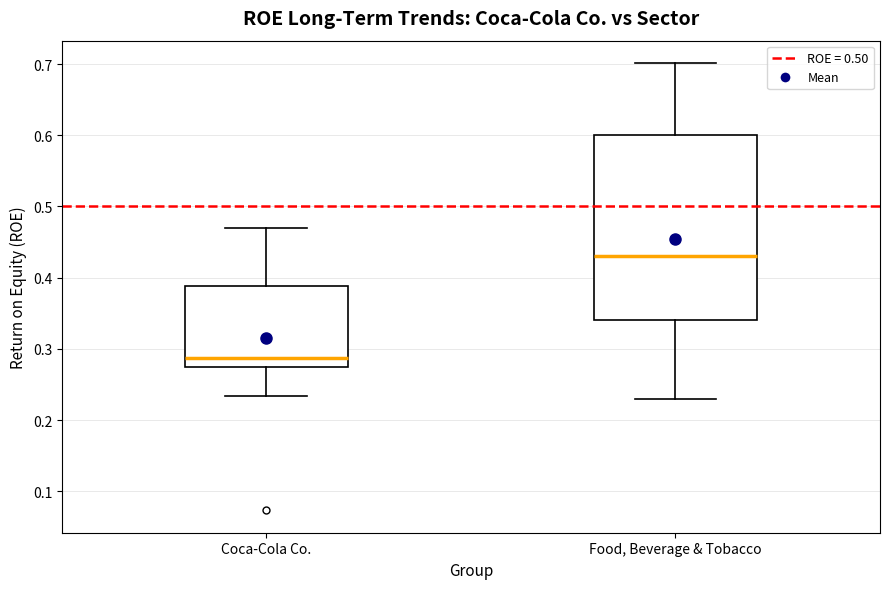

Which box is the tallest, from its lower edge to its upper edge?

Food, Beverage & Tobacco